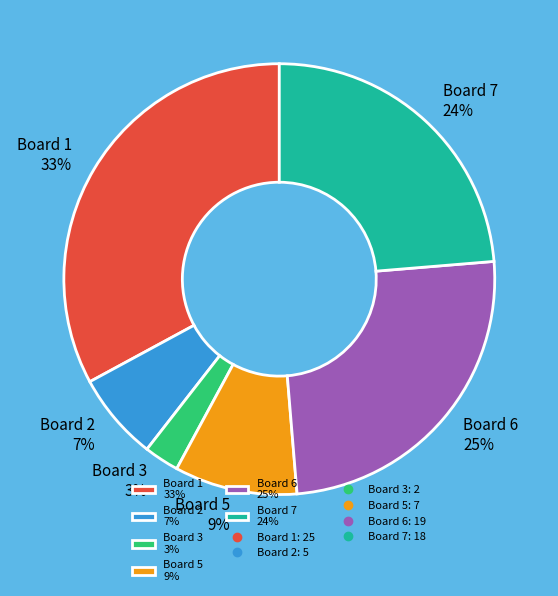

To the nearest percent, what is the average slice percentage?

17%